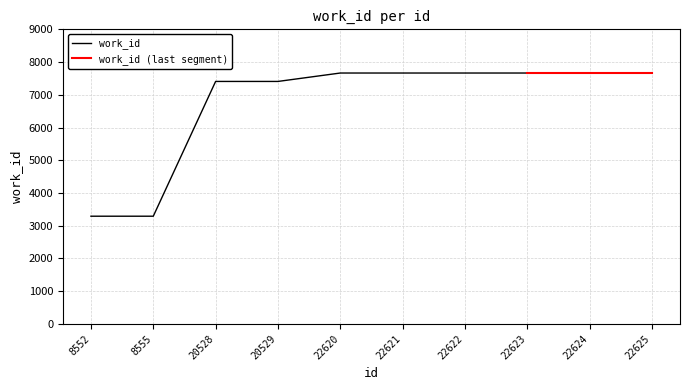

What is the sum of the values at 8555 and 8552?

6580